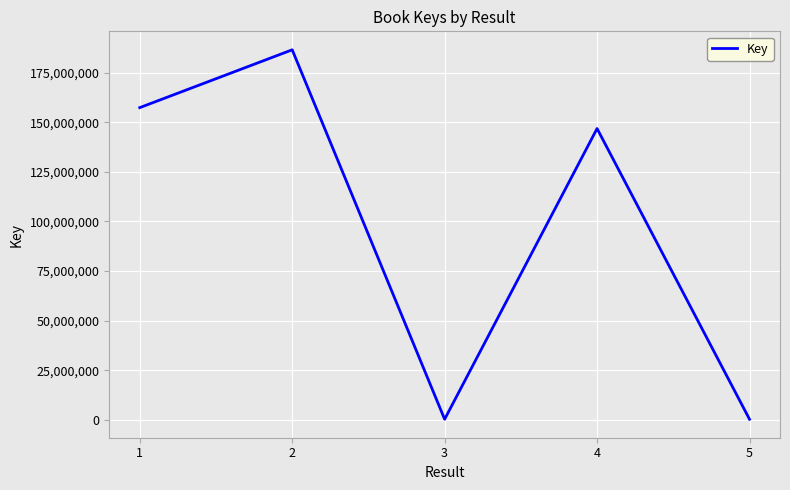

What is the greatest value displayed?

186524384